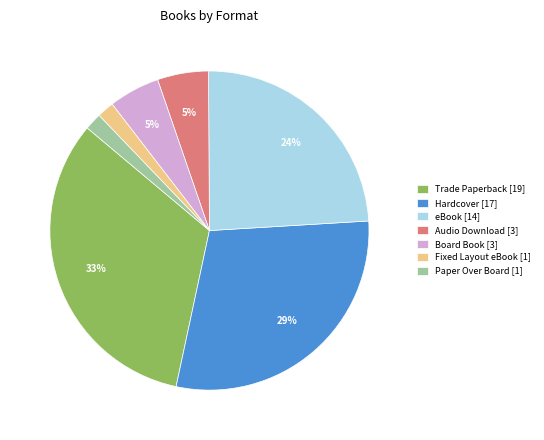

True or false: Board Book accounts for 1% of the total.

False